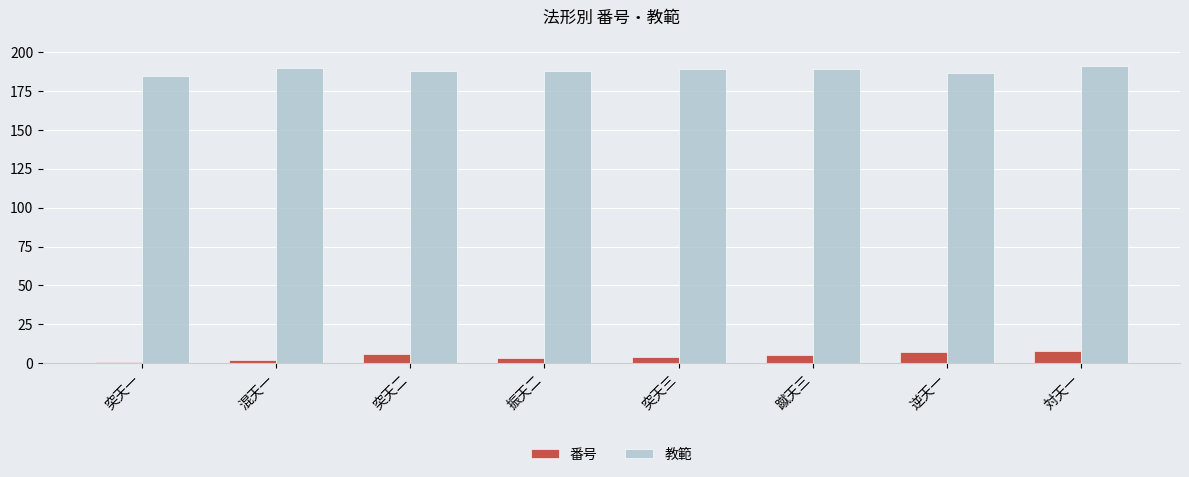

What position from the left is 突天一?

1